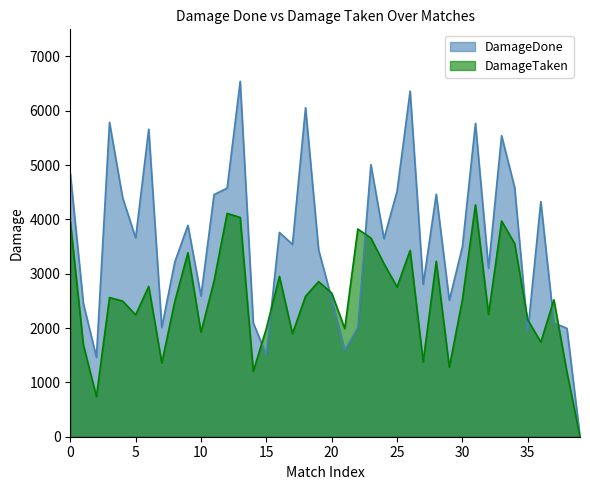

In DamageTaken, how many points are higher than both neighbors (excluding endpoints)?

12